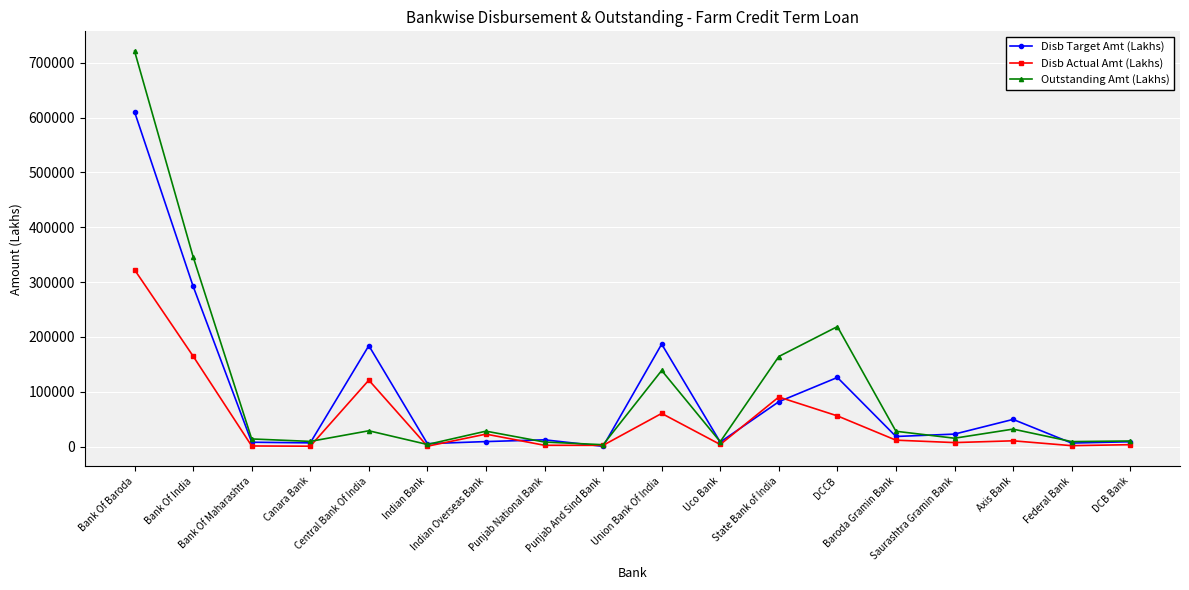

What is the total value across all series at DCCB?

400777